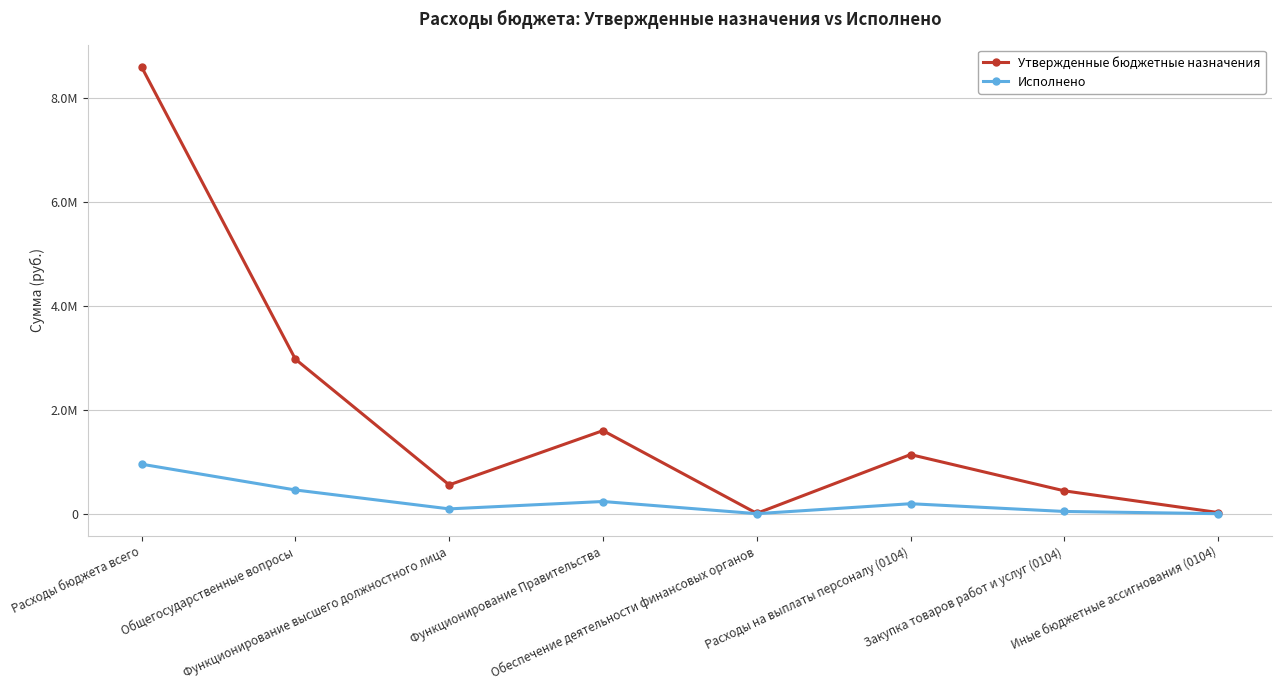

What is the sum of the Исполнено values at Общегосударственные вопросы and Функционирование Правительства?

690862.2